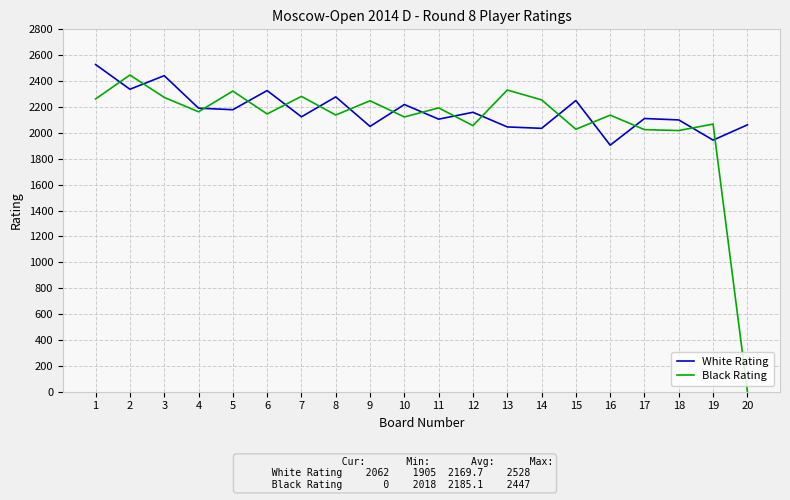

How many interior local peaks does the White Rating series have?

7